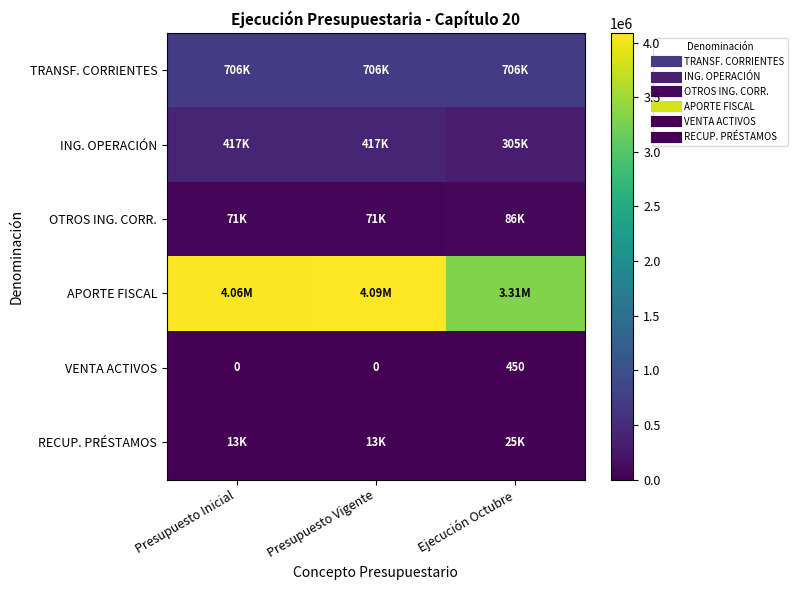

At which category does the chart reach its minimum across all series?

Presupuesto Inicial